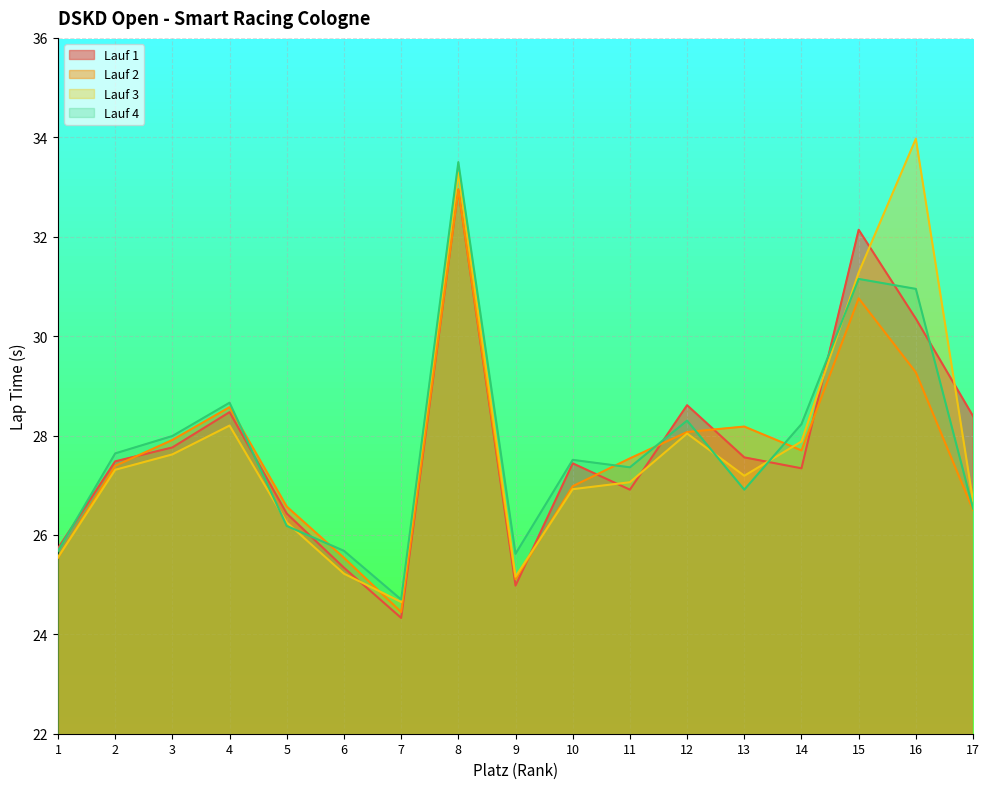

Between which two adjacent categories do Lauf 4 and Lauf 1 first intersect?

1 and 2